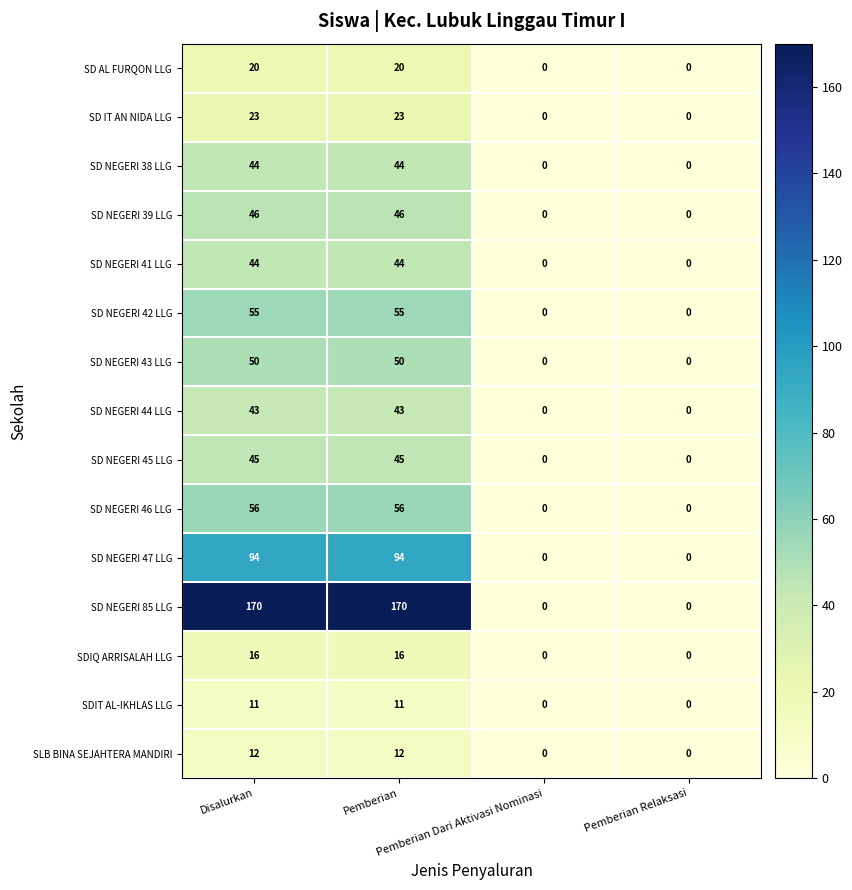

Which series has the largest total across all categories?

SD NEGERI 85 LLG